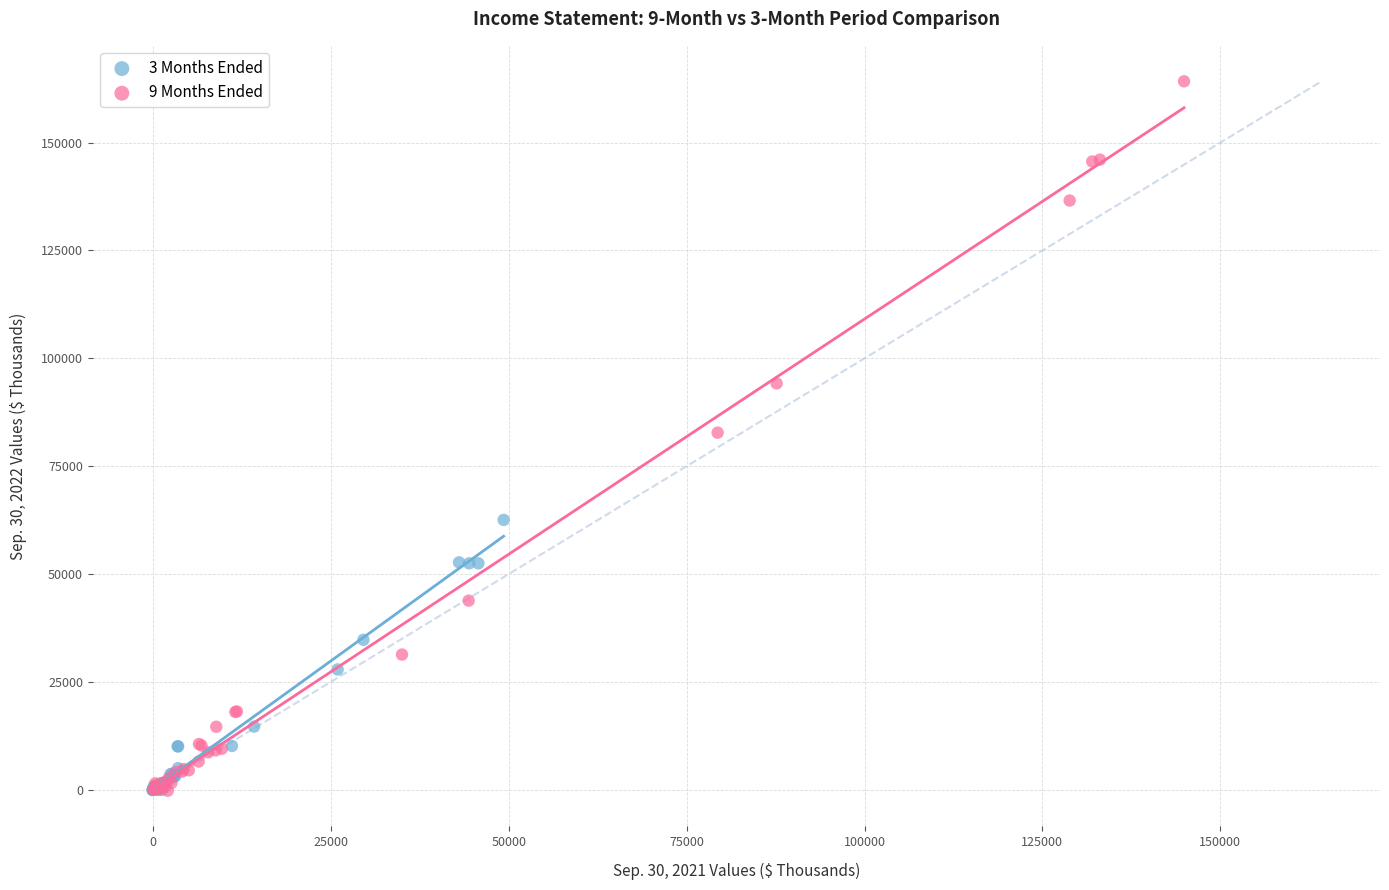

Which series reaches the maximum Y coordinate?

9 Months Ended